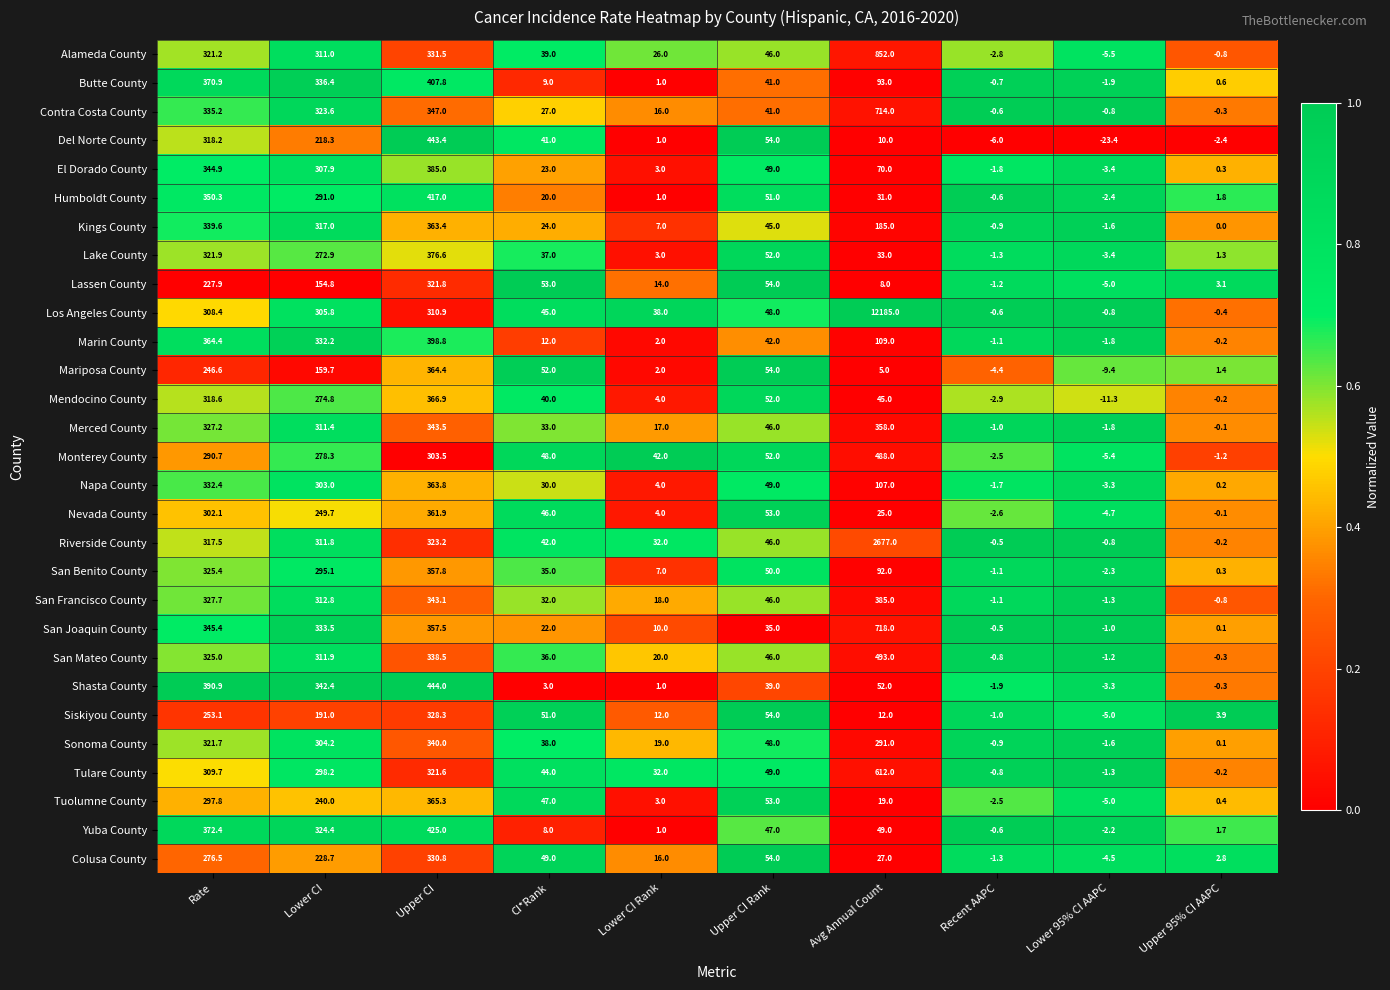

True or false: Riverside County has a value of 4761.0 at Avg Annual Count.

False